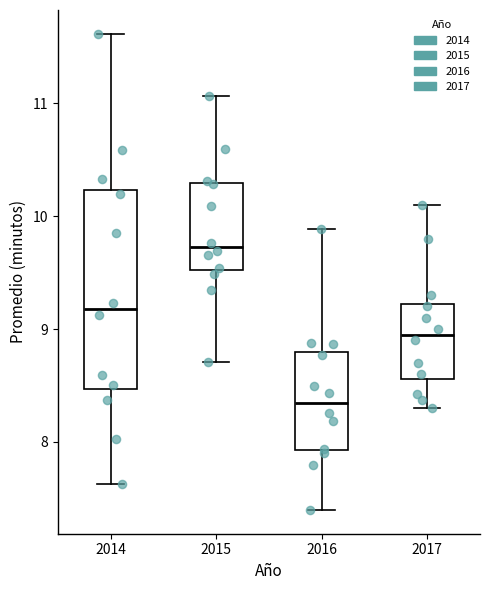

Reading left to right, transcribe this box plot: for each box, give where its median line is, the range the box spans, and where its two whiskers end, as read against the y-axis. The values are not printed on the chart, so give them approximately, as read against the axis.

2014: median 9.2, box 8.5 to 10.2, whiskers 7.6 to 11.6
2015: median 9.7, box 9.5 to 10.3, whiskers 8.7 to 11.1
2016: median 8.3, box 7.9 to 8.8, whiskers 7.4 to 9.9
2017: median 9.0, box 8.6 to 9.2, whiskers 8.3 to 10.1